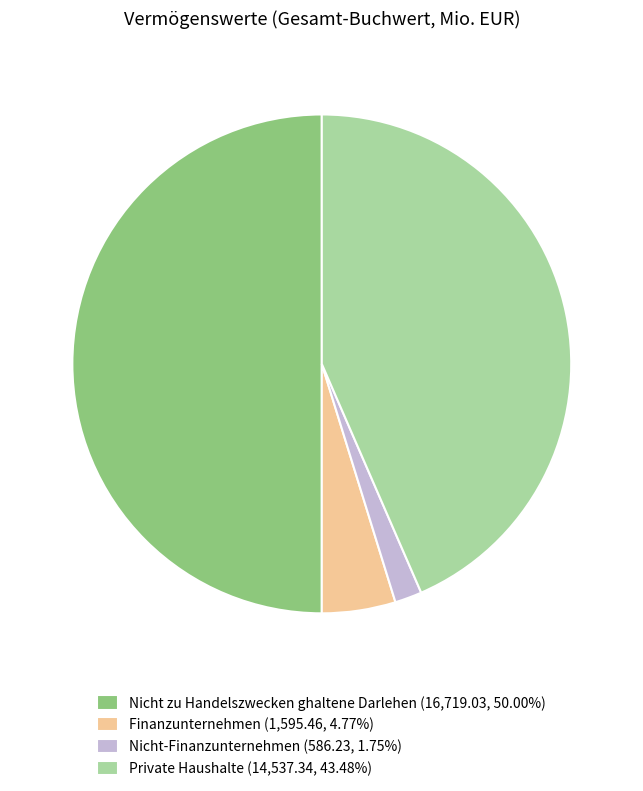

Is Nicht-Finanzunternehmen (586.23, 1.75%) the majority of the pie?

No